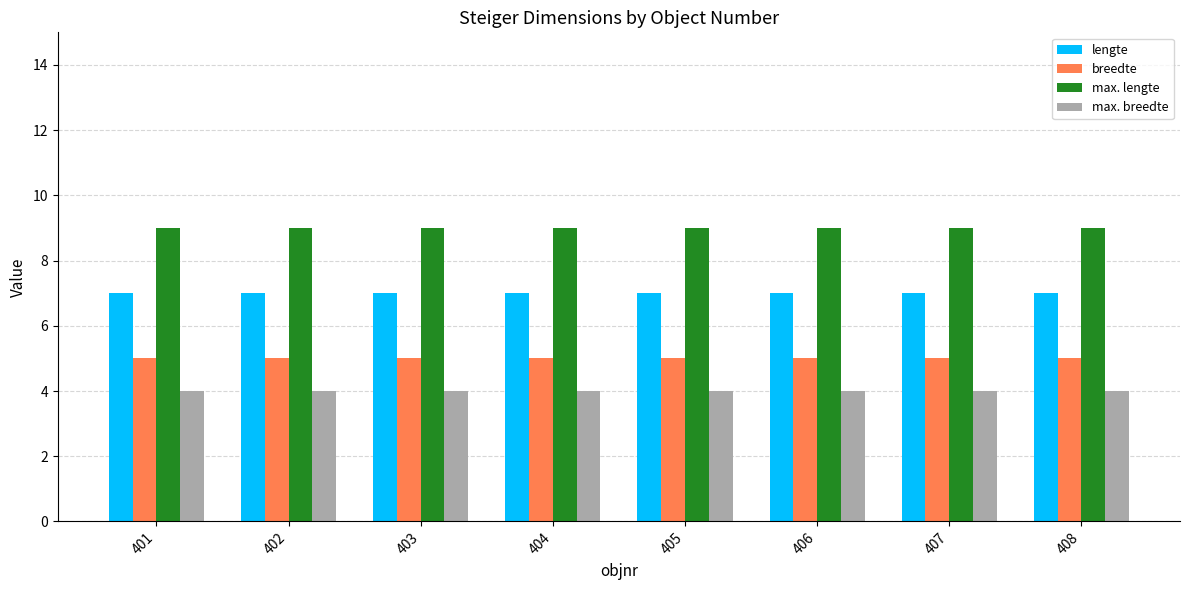

What is the difference between the highest and lowest values at 401?

5